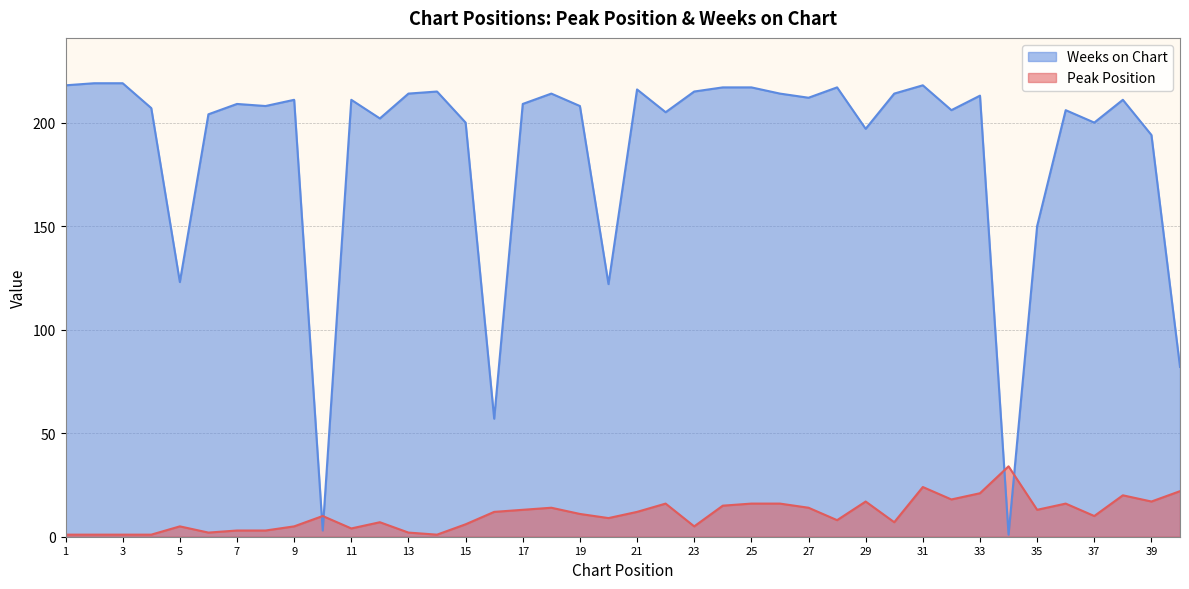

What value does the Weeks on Chart series have at 27, to the nearest 10?

210